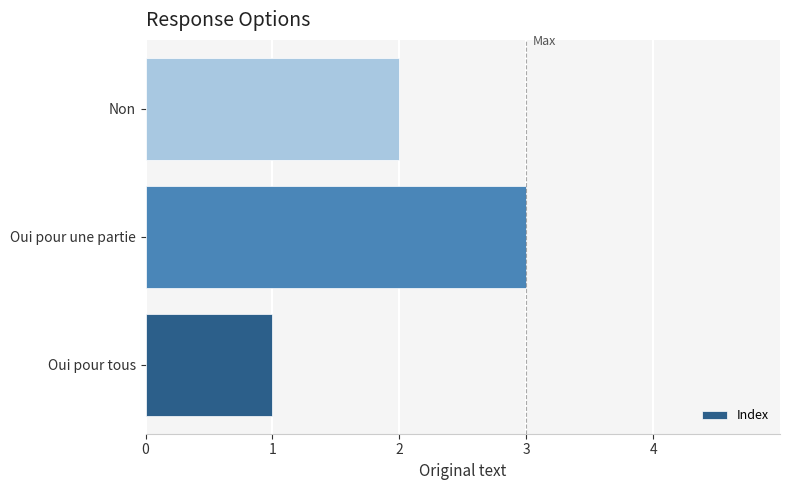

What is the minimum value shown in the chart?

1